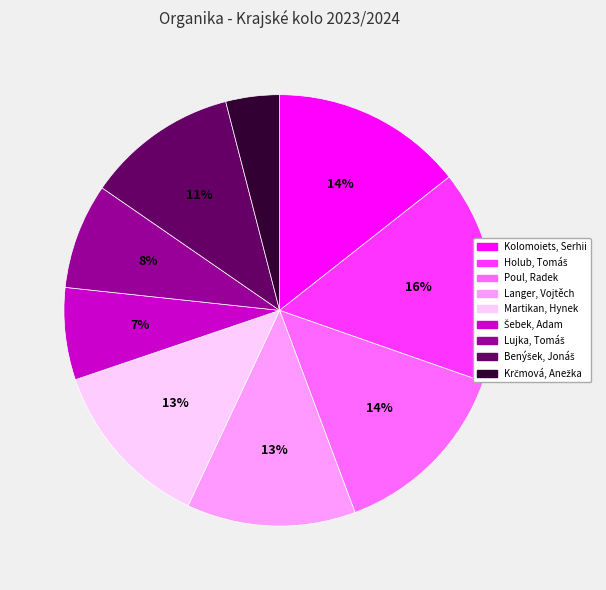

The Poul, Radek slice represents 14% of the pie. True or false?

True